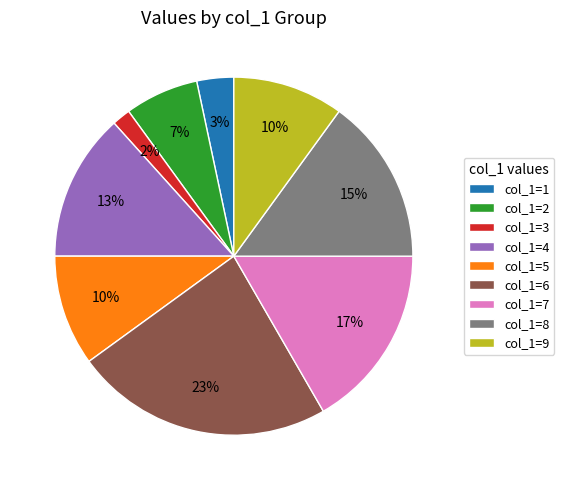

Which category has the biggest portion of the pie?

col_1=6